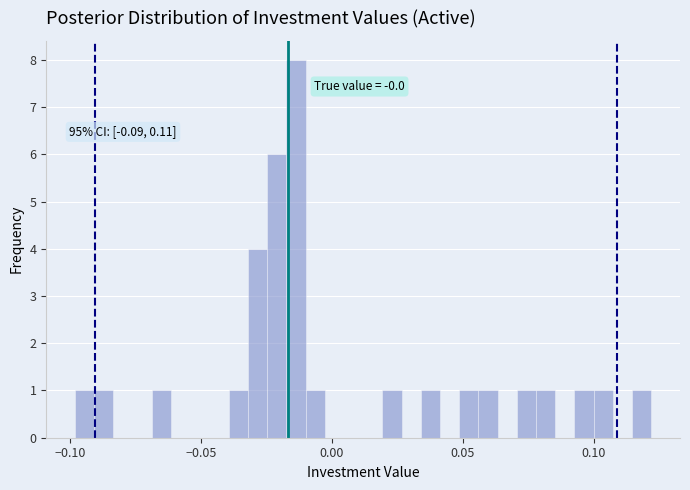

Around what value on the x-axis is the tallest bar? Give the approximate position of its centre, as read against the axis.

-0.015